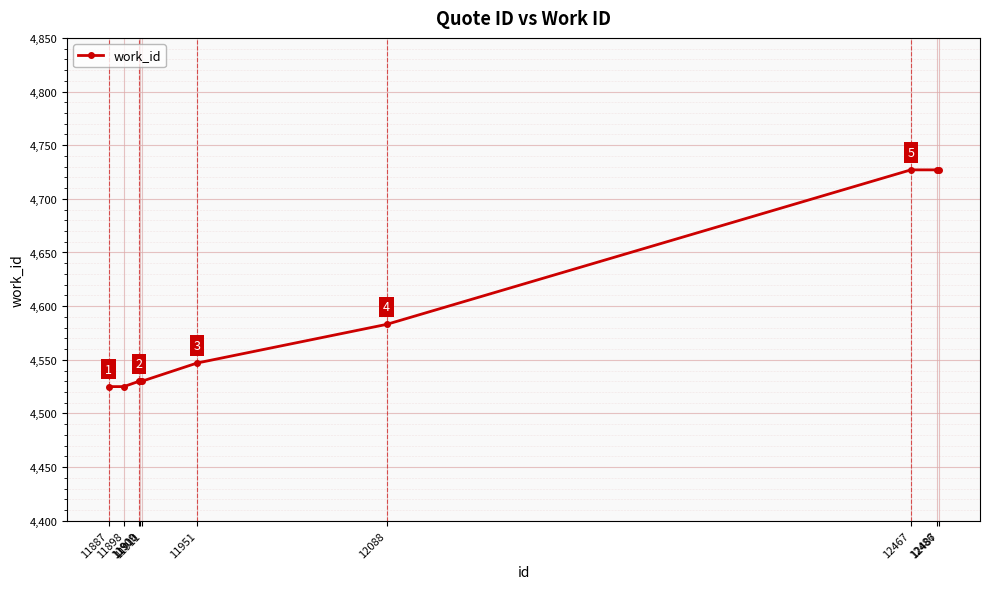

What value does the data have at 12088?

4583